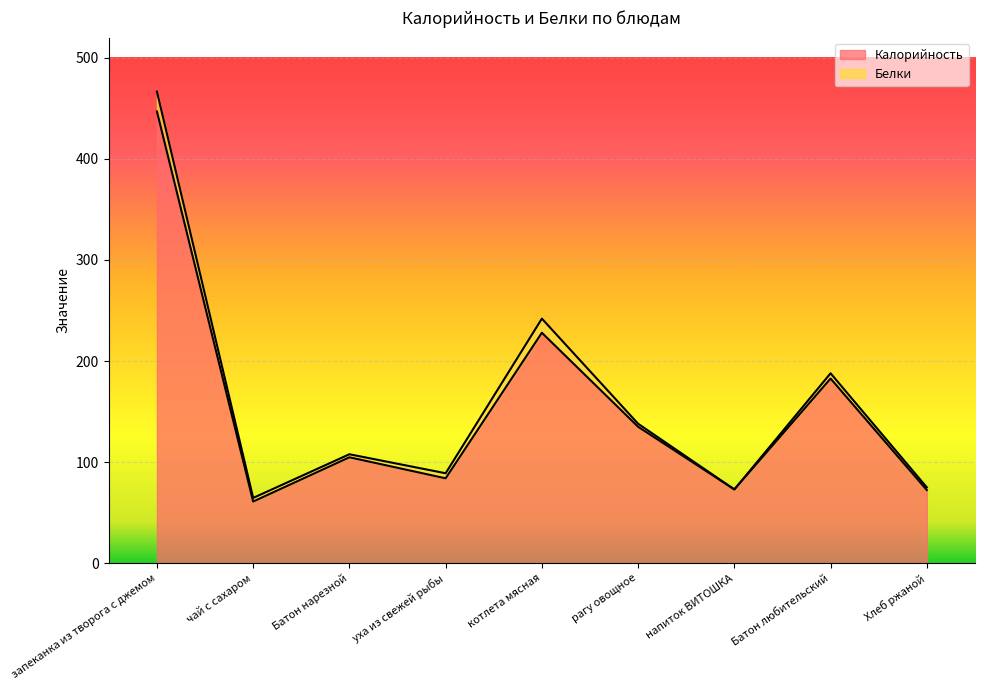

Rank the categories by value from highest to lowest.

запеканка из творога с джемом, котлета мясная, Батон любительский, рагу овощное, Батон нарезной, уха из свежей рыбы, напиток ВИТОШКА, Хлеб ржаной, чай с сахаром